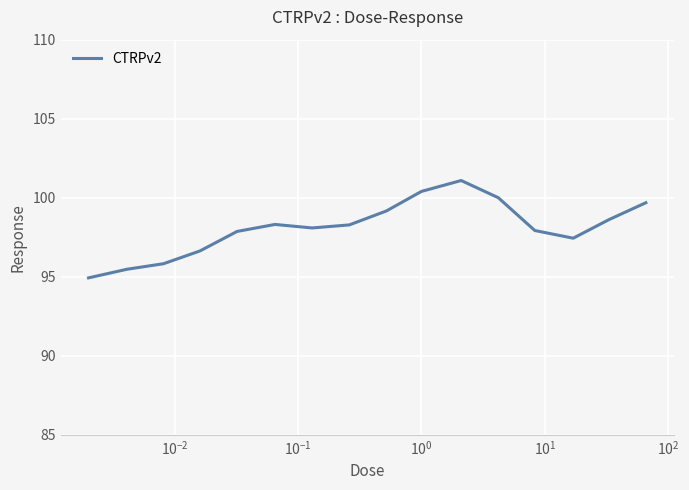

What is the maximum value shown in the chart?

101.1